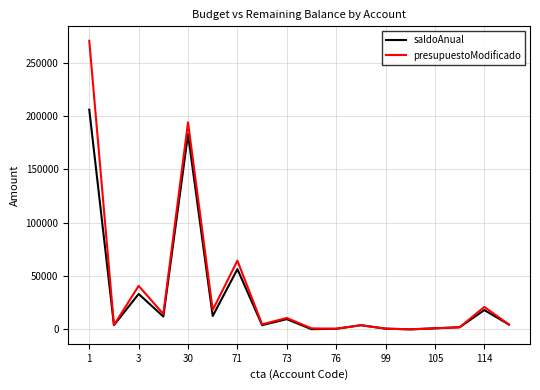

What is the maximum value for presupuestoModificado?

270600.0